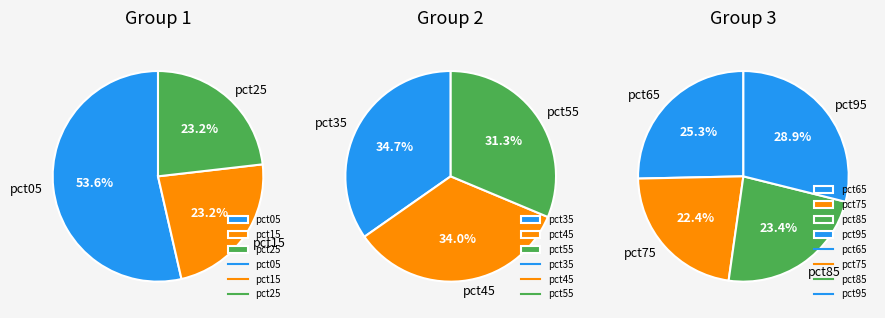

How many slices are in this pie chart?

10